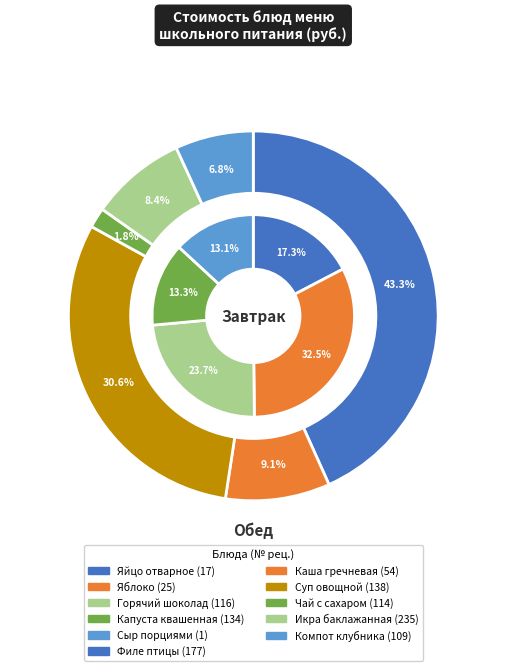

Which has a higher value, 1 Сыр порциями or 114 Чай с сахаром?

1 Сыр порциями